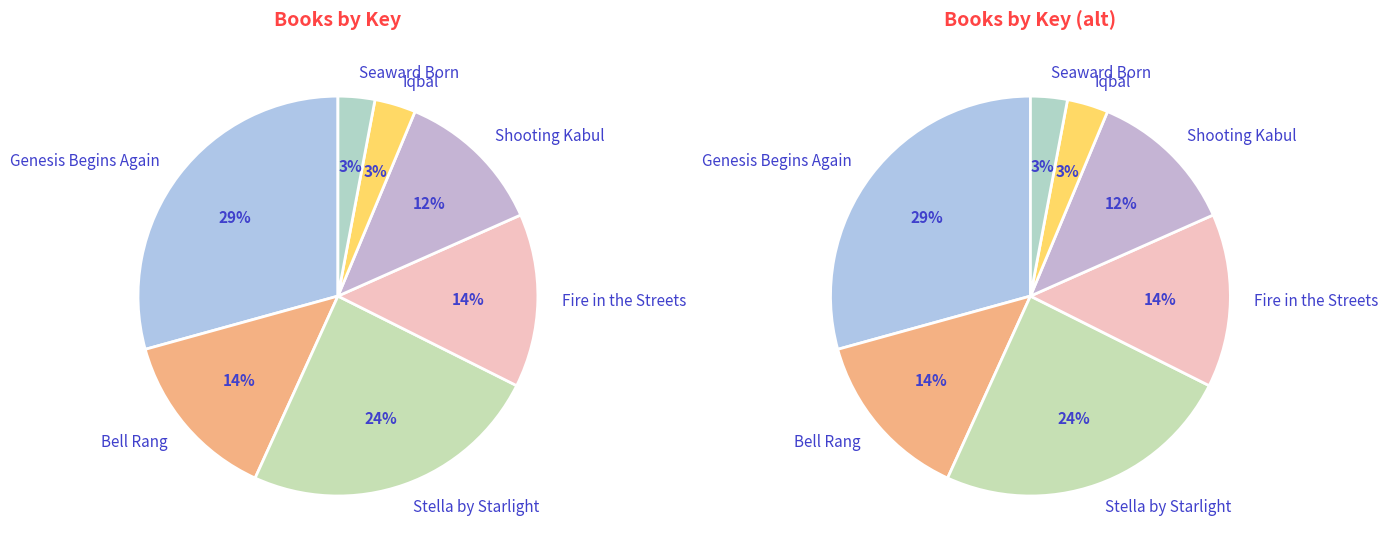

What portion of the pie excludes Fire in the Streets?

86.0%